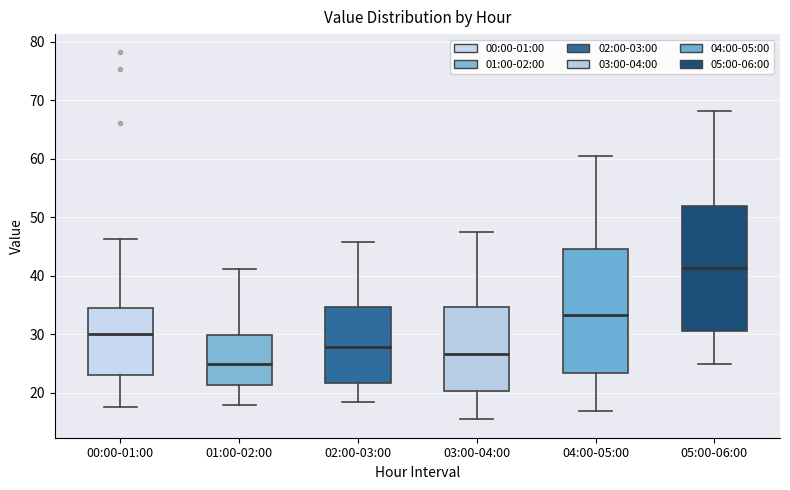

Which box's median line is the highest?

05:00-06:00